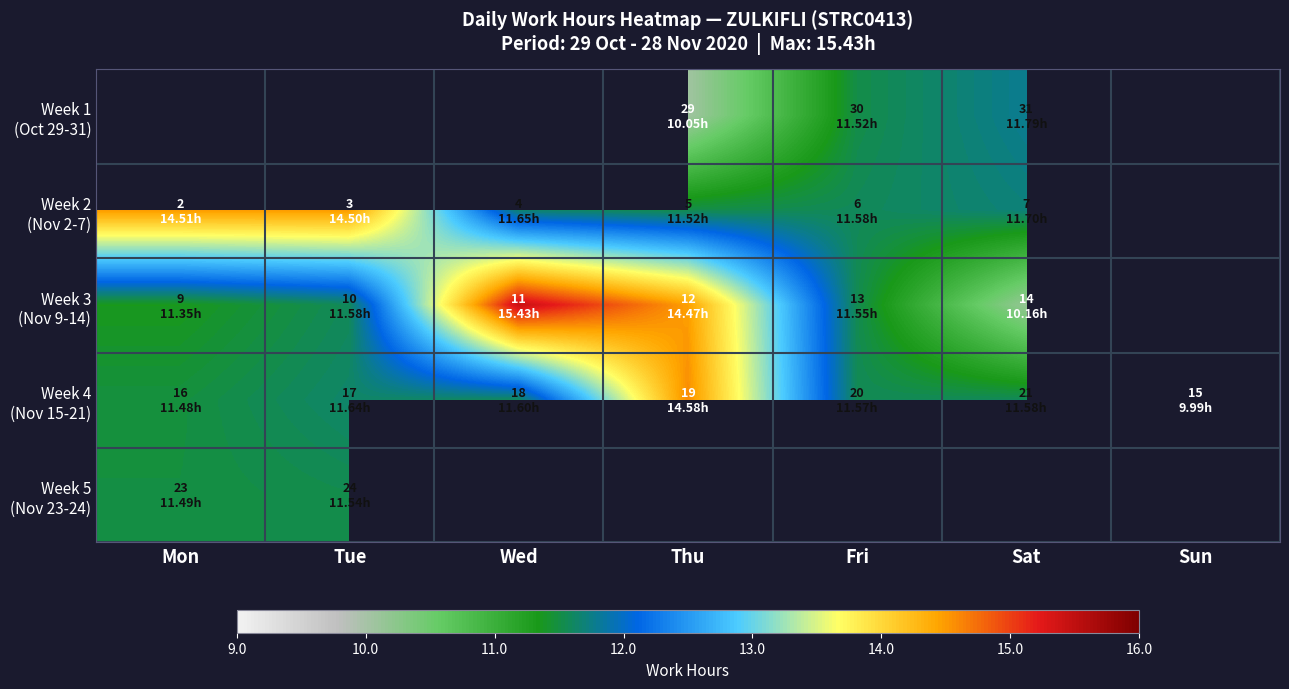

Count the Week 2 (Nov 2-7) values in the range 11 to 14.

4